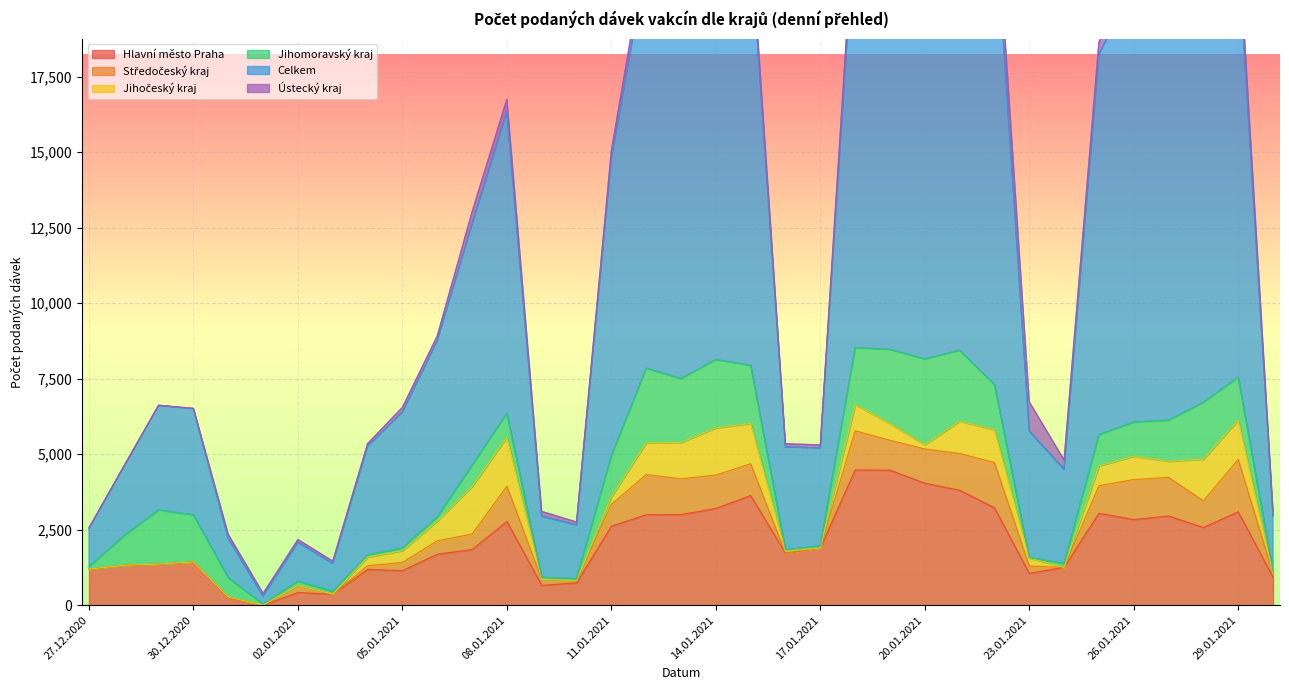

At which label does Celkem reach its minimum?

01.01.2021